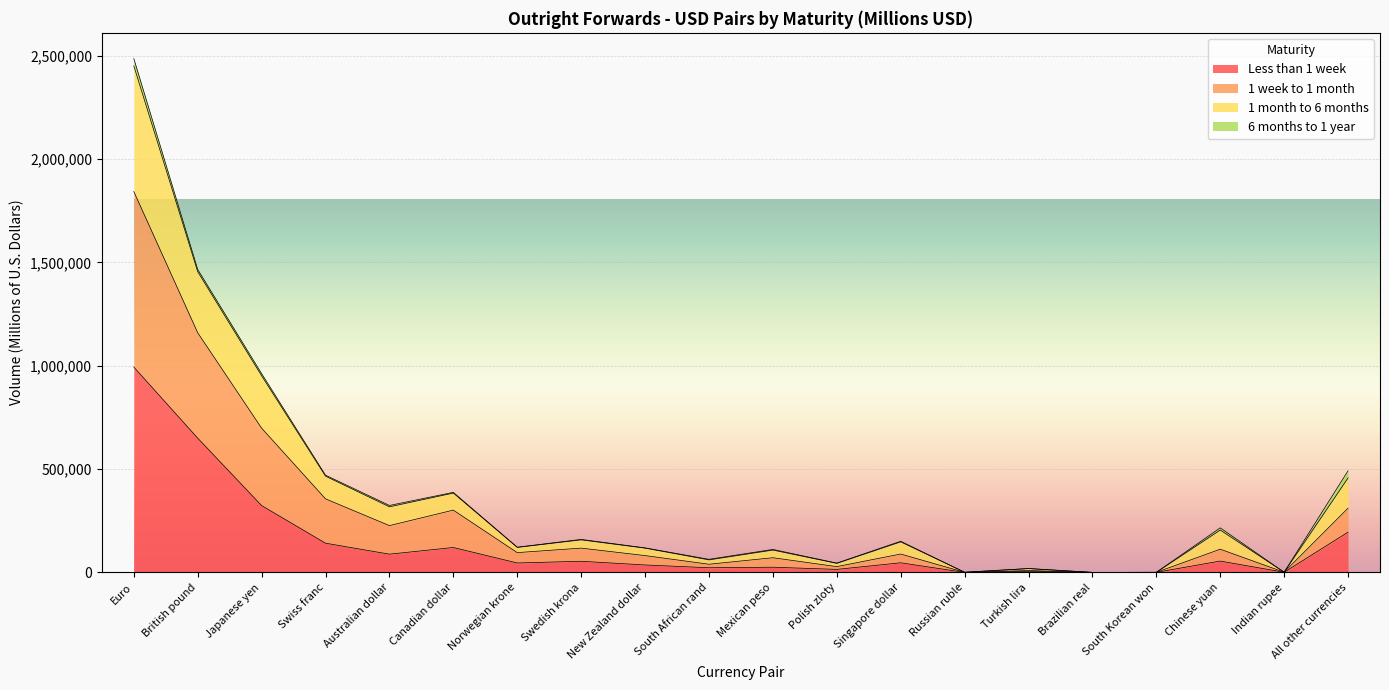

In Less than 1 week, how many points are higher than both neighbors (excluding endpoints)?

6